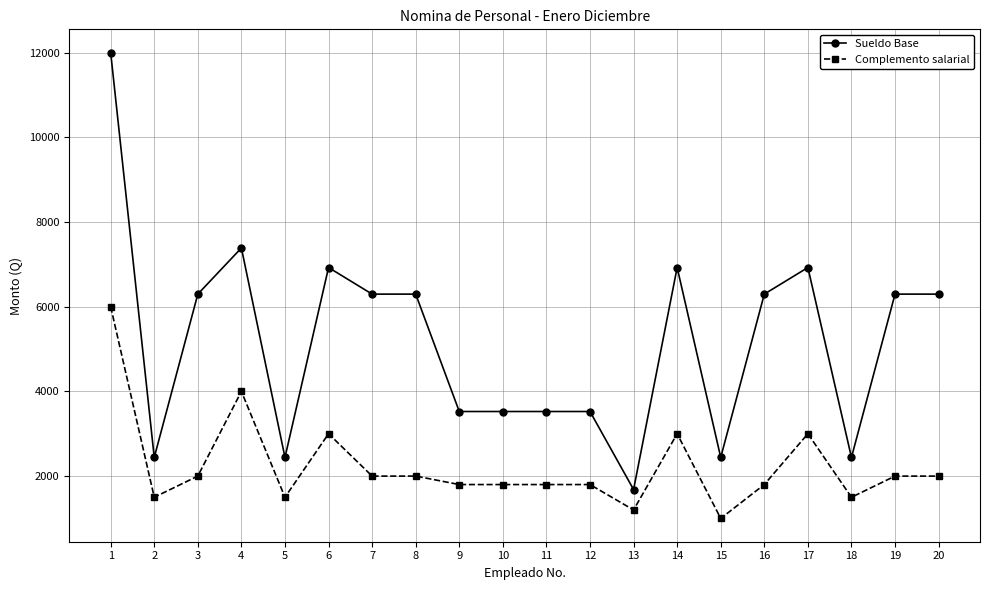

True or false: Complemento salarial has more than 0 points higher than both neighbors.

True